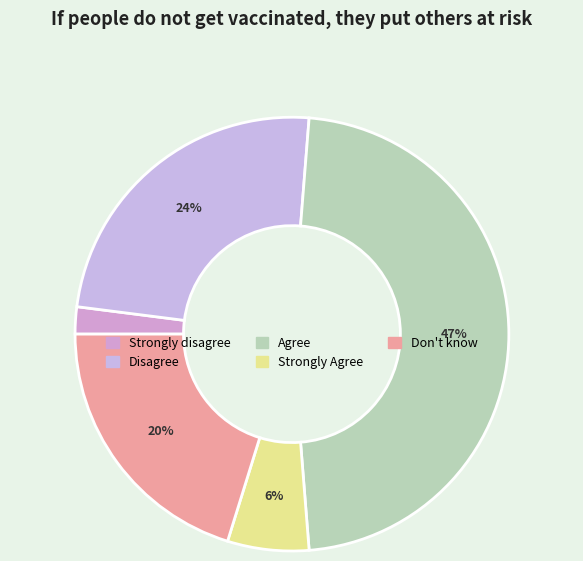

Do Strongly disagree and Disagree together represent more than half of the pie?

No